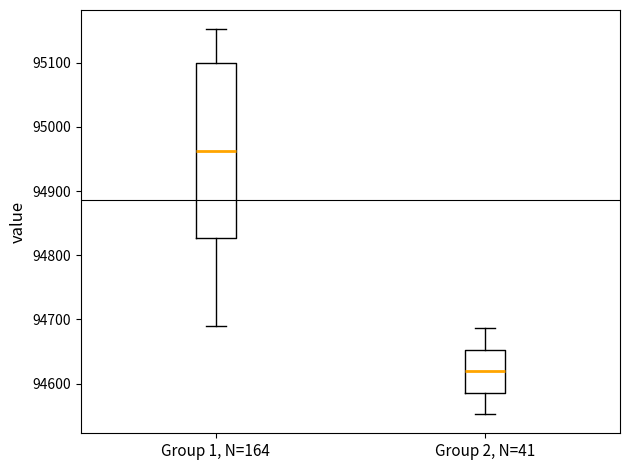

Reading left to right, read every box against the y-axis: the position of its median line, the range the box covers, and the ends of its whiskers. The values are not printed on the chart, so give them approximately, as read against the axis.

Group 1, N=164: median 94960, box 94830 to 95100, whiskers 94690 to 95150
Group 2, N=41: median 94620, box 94590 to 94650, whiskers 94550 to 94690